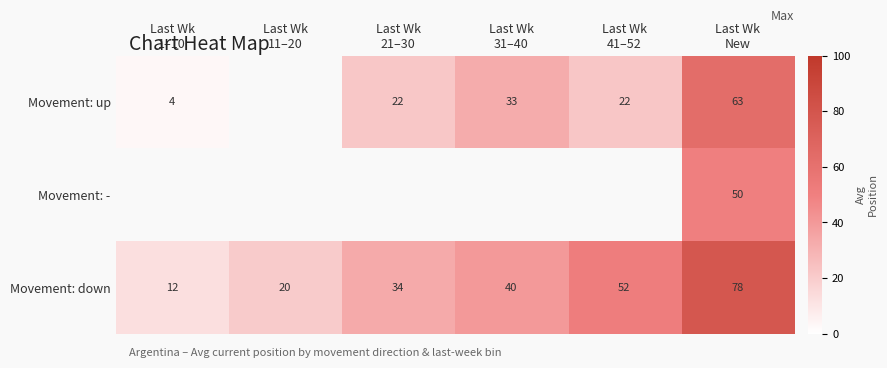

Count the Movement: down values in the range 20 to 52.

4